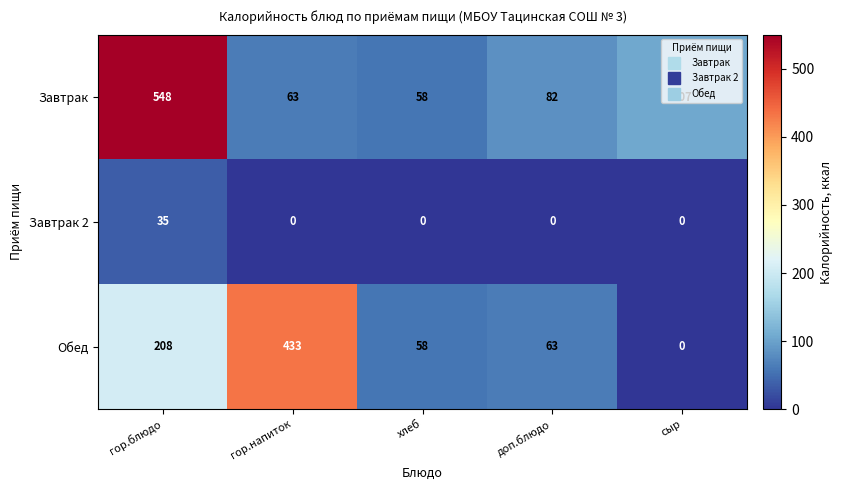

What is the sum of the Завтрак values at сыр and гор.блюдо?

655